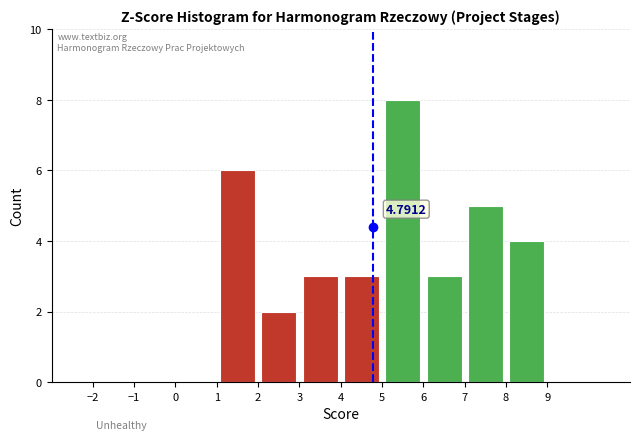

Which range on the x-axis has the tallest bar?

5 to 6